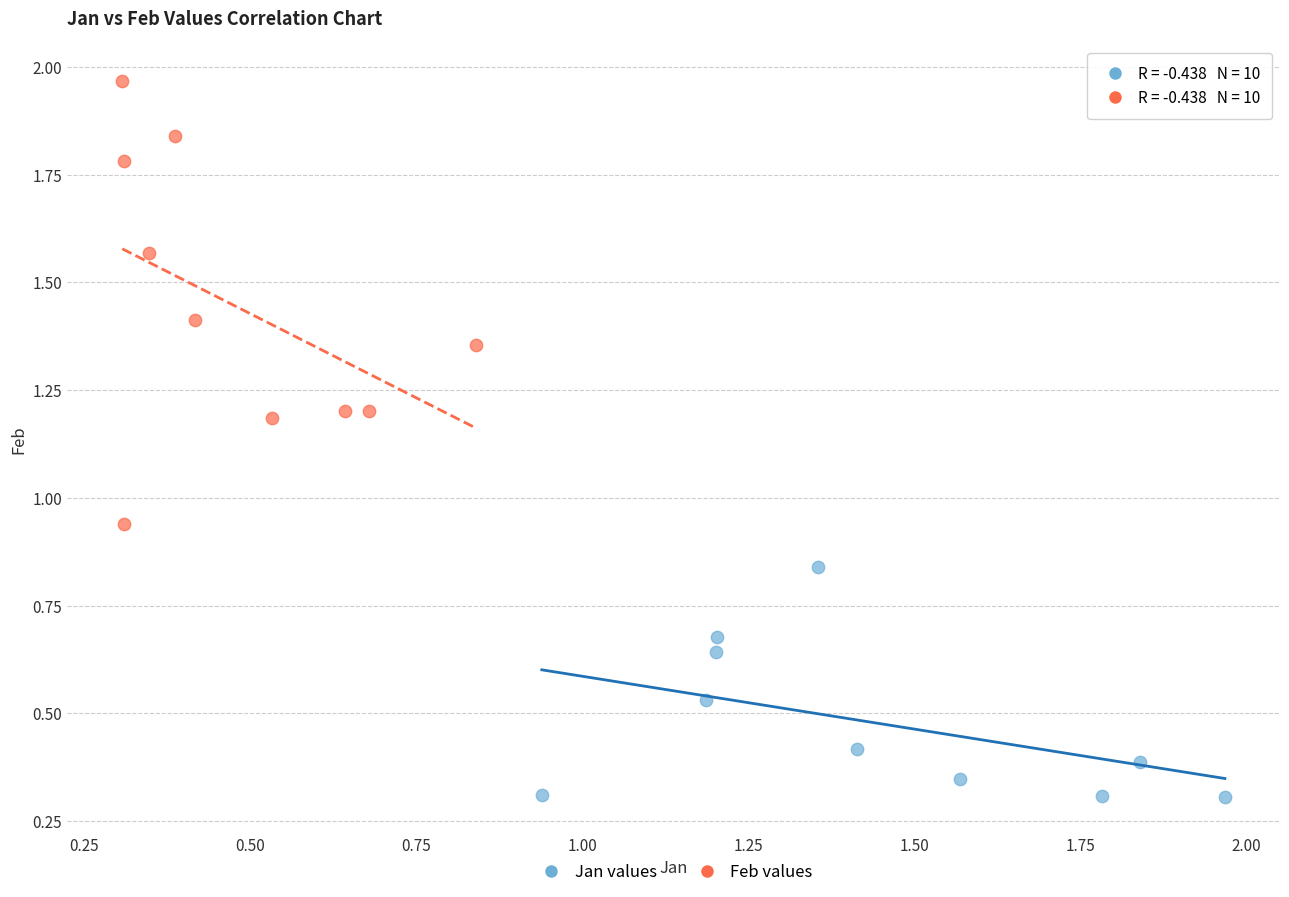

Which series contains the highest Y value?

Feb values